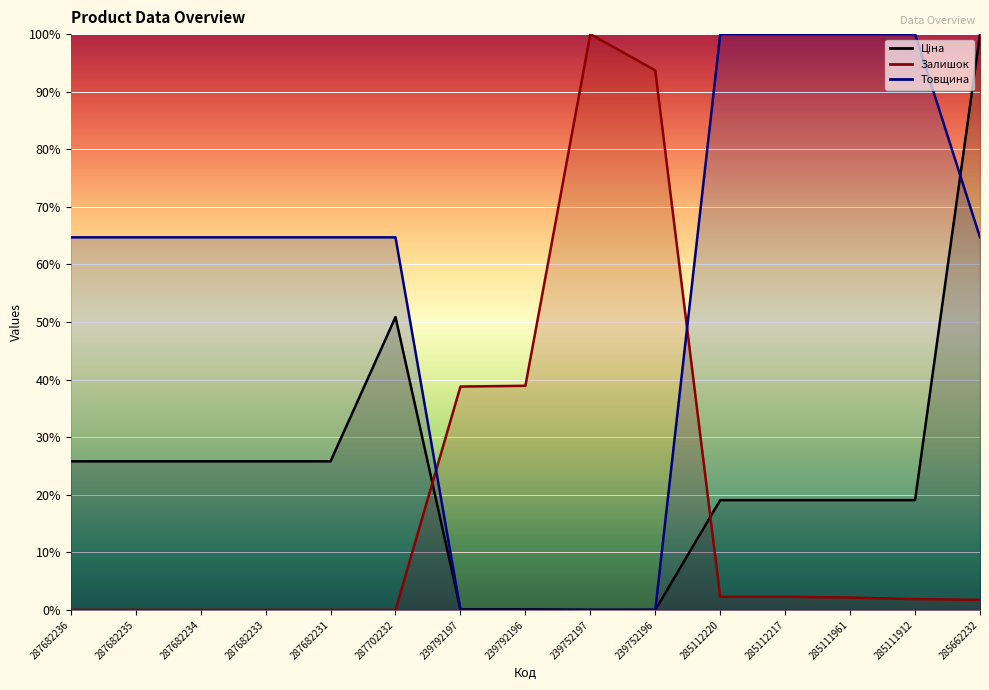

Where do Товщина and Залишок first cross each other?

287702232 and 239792197